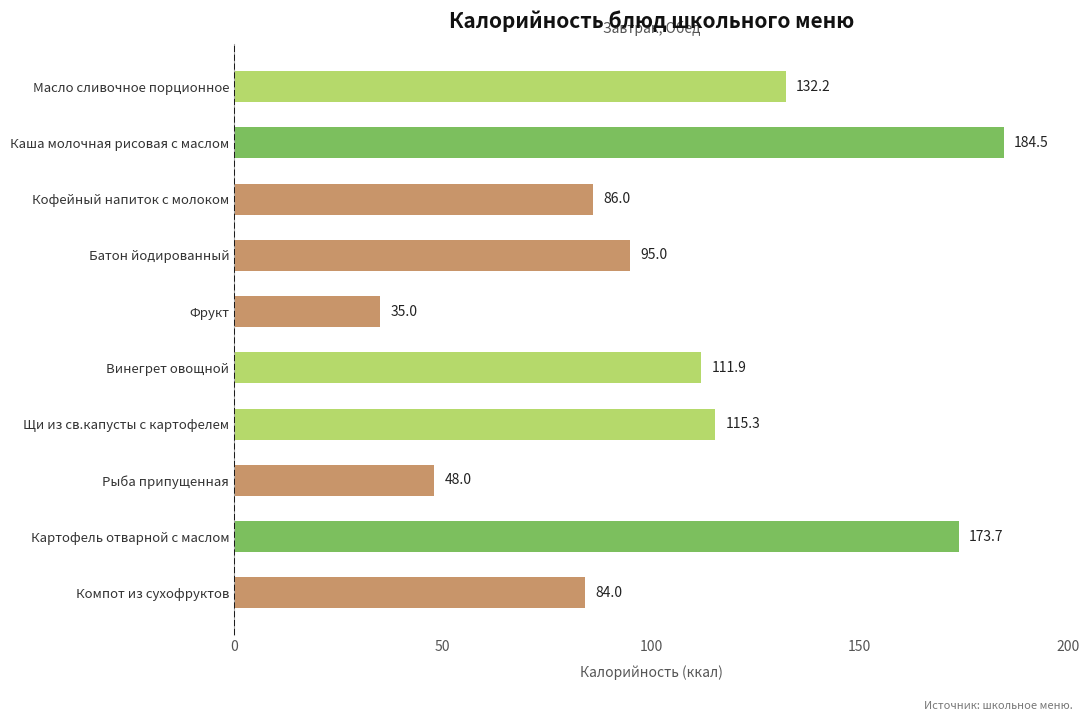

At which category does the chart reach its peak across all series?

Каша молочная рисовая с маслом